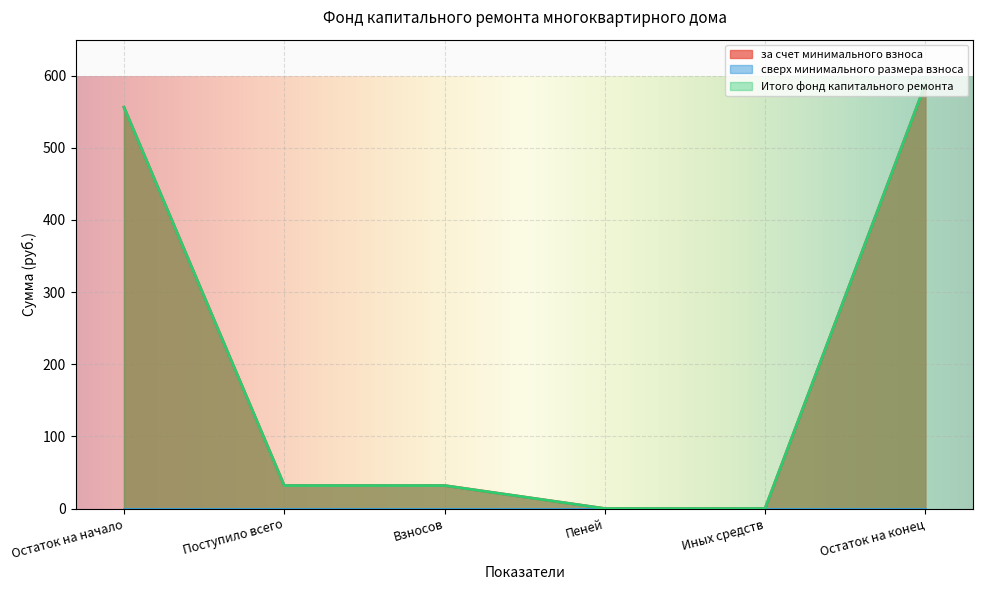

Reading right to left, list all the values displayed in this chart.

за счет минимального взноса: 588.1	0.0	0.0	31.9	31.9	556.3
Итого фонд капитального ремонта: 588.1	0.0	0.0	31.9	31.9	556.3